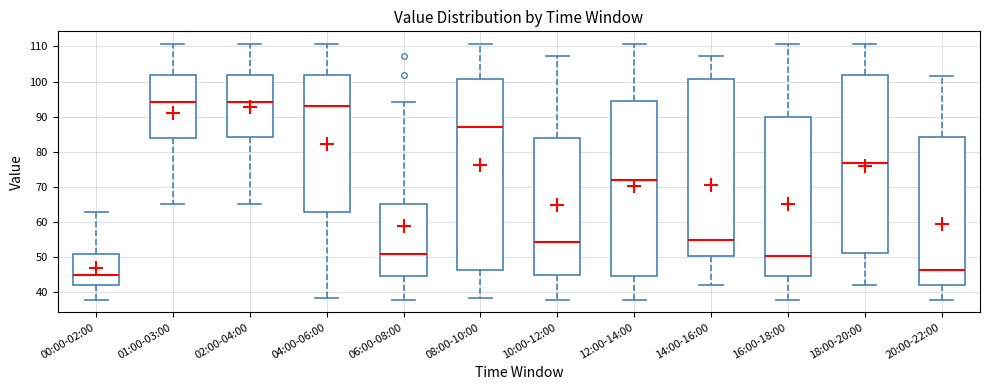

Reading left to right, read every box against the y-axis: the position of its median line, the range the box covers, and the ends of its whiskers. The values are not printed on the chart, so give them approximately, as read against the axis.

00:00-02:00: median 45, box 42 to 51, whiskers 38 to 63
01:00-03:00: median 94, box 84 to 102, whiskers 65 to 111
02:00-04:00: median 94, box 84 to 102, whiskers 65 to 111
04:00-06:00: median 93, box 63 to 102, whiskers 38 to 111
06:00-08:00: median 51, box 45 to 65, whiskers 38 to 94
08:00-10:00: median 87, box 46 to 101, whiskers 38 to 111
10:00-12:00: median 54, box 45 to 84, whiskers 38 to 107
12:00-14:00: median 72, box 45 to 94, whiskers 38 to 111
14:00-16:00: median 55, box 50 to 101, whiskers 42 to 107
16:00-18:00: median 50, box 45 to 90, whiskers 38 to 111
18:00-20:00: median 77, box 51 to 102, whiskers 42 to 111
20:00-22:00: median 46, box 42 to 84, whiskers 38 to 102